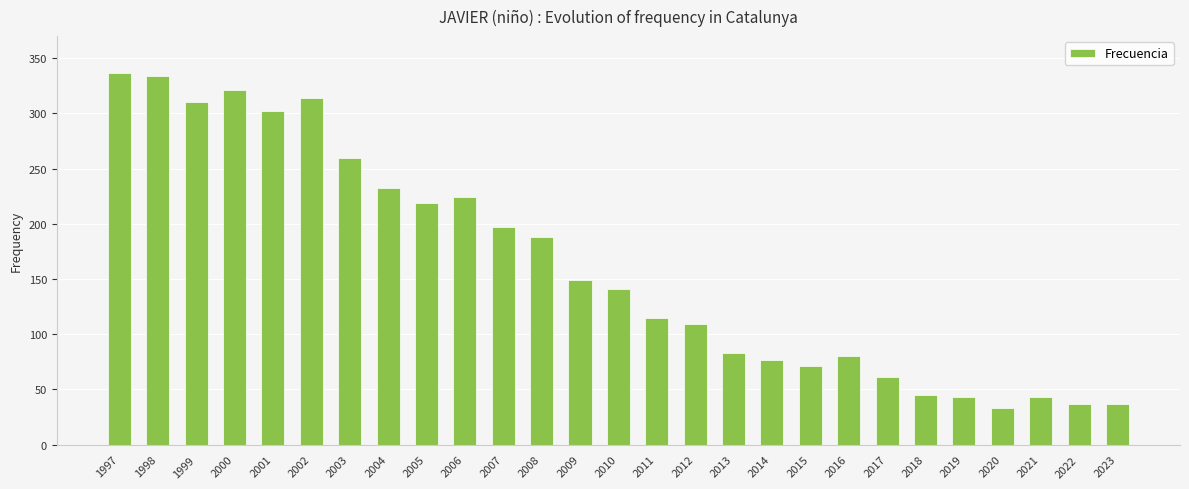

What is the smallest value displayed?

33